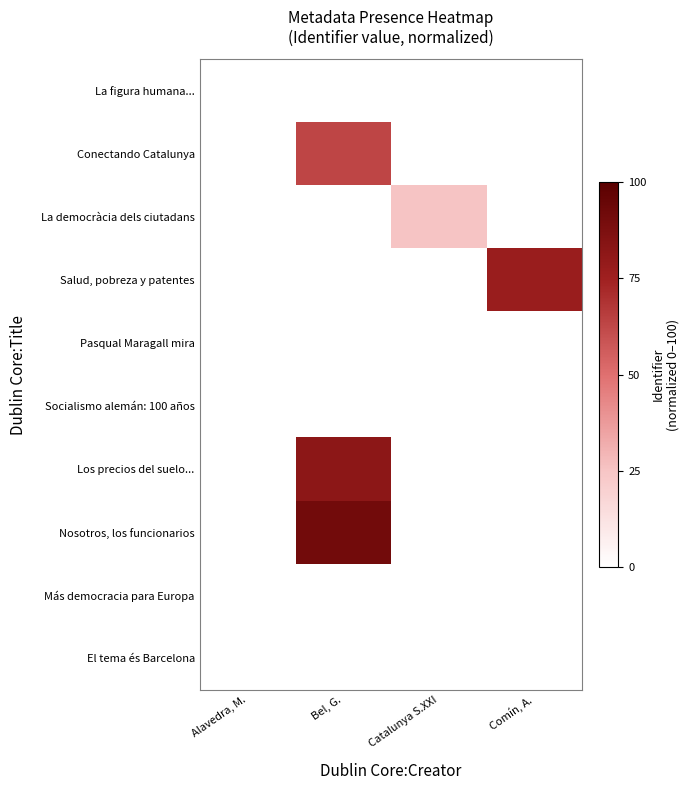

How many series are shown in this chart?

10